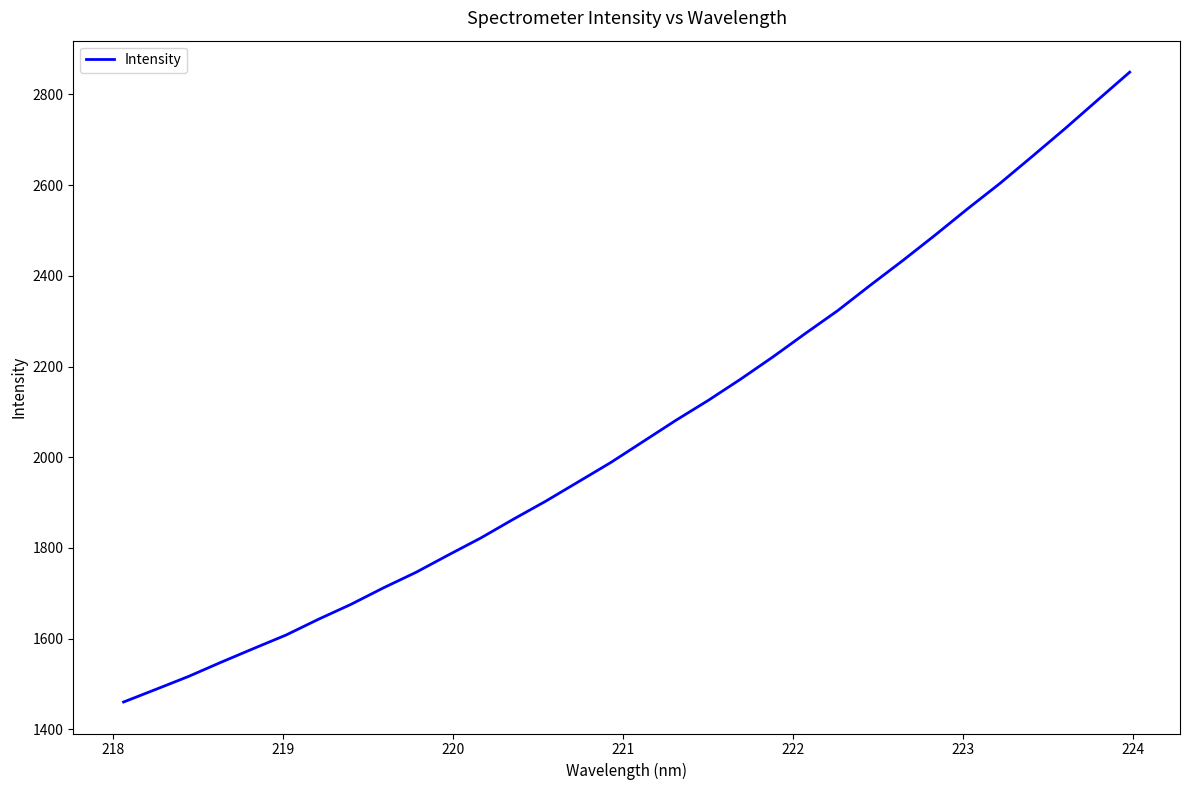

What is the difference between the maximum and minimum values?

1389.0